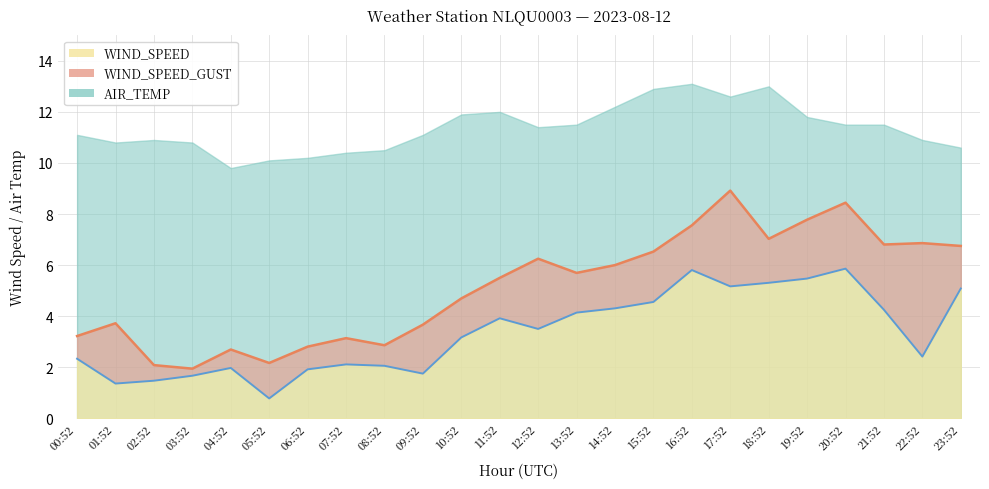

The WIND_SPEED series shows 5.1 at 23:52. True or false?

True